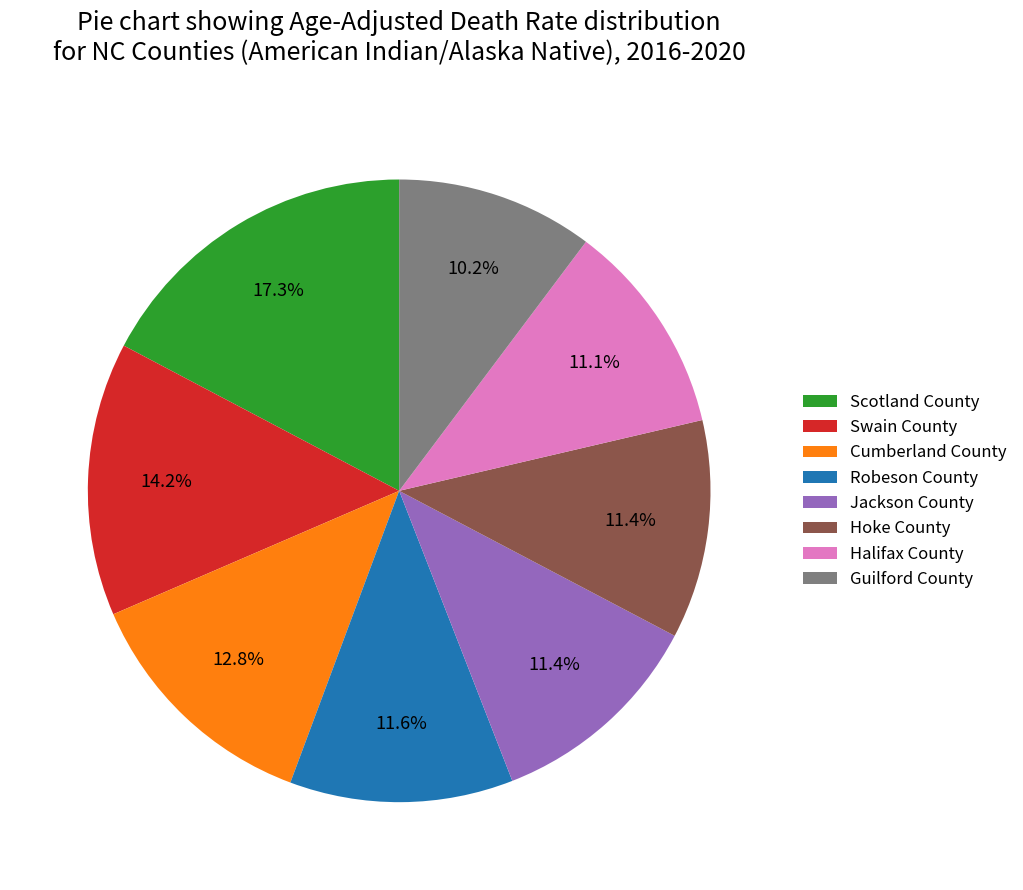

To the nearest percent, what percentage of the pie is Robeson County?

12%